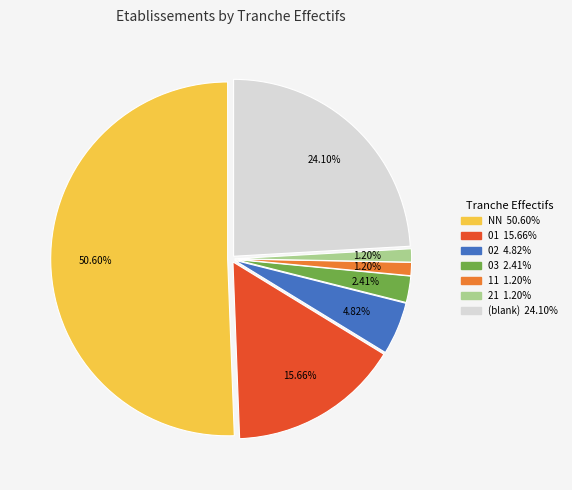

Which slice is the largest?

NN